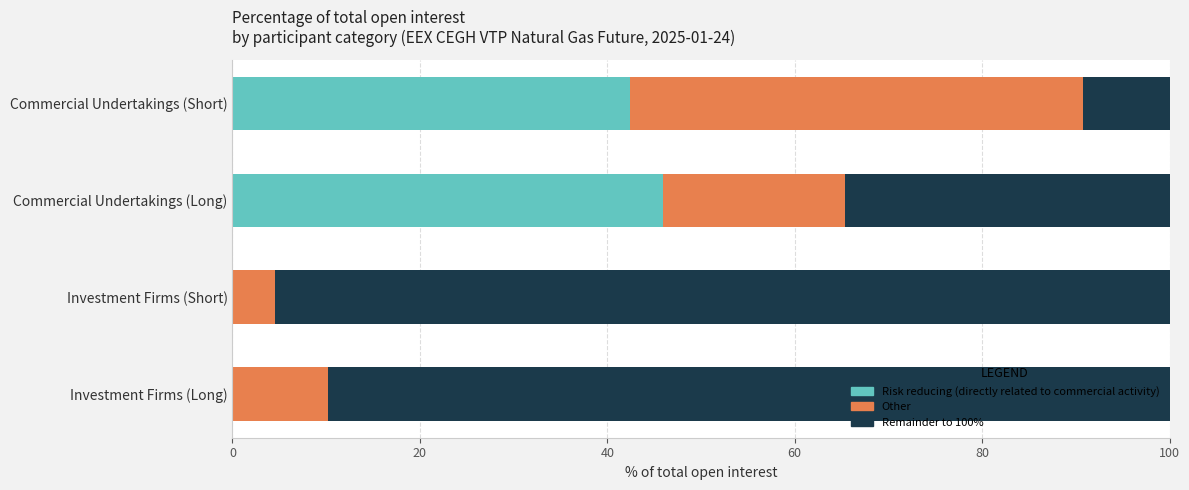

What is the total value across all series at Commercial Undertakings (Short)?

100.0